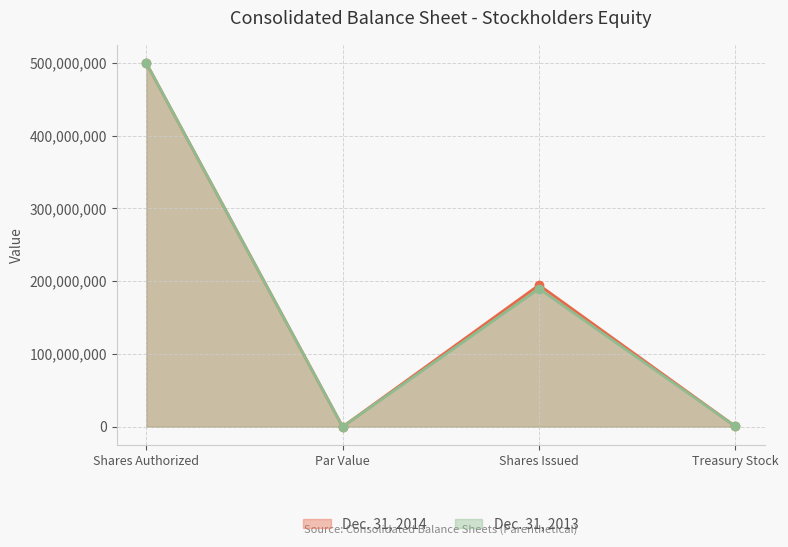

At which label does Dec. 31, 2014 reach its peak?

Shares Authorized